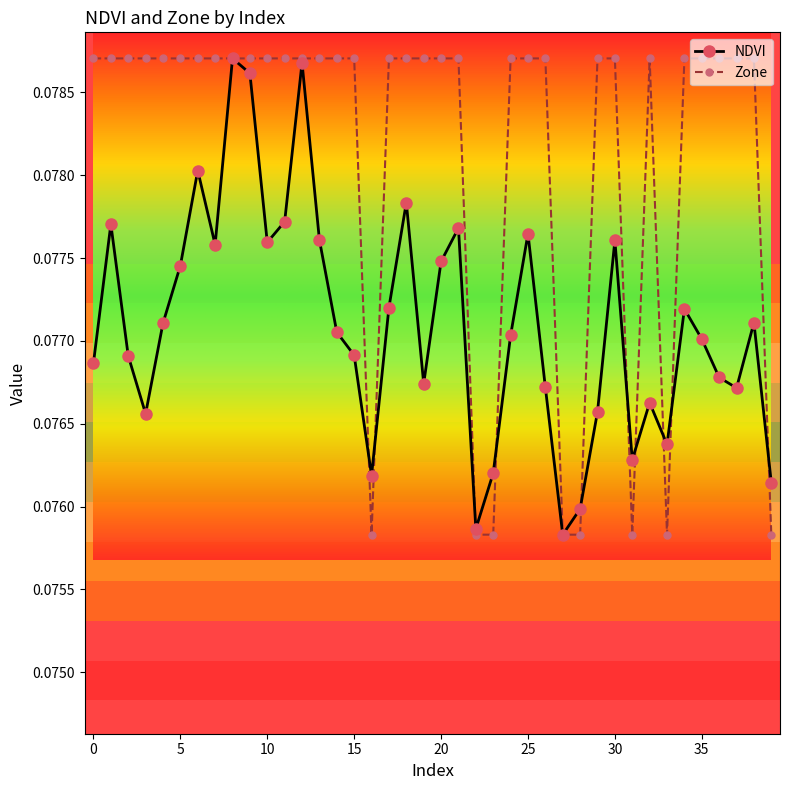

At how many categories does at least one series exceed 0?

40